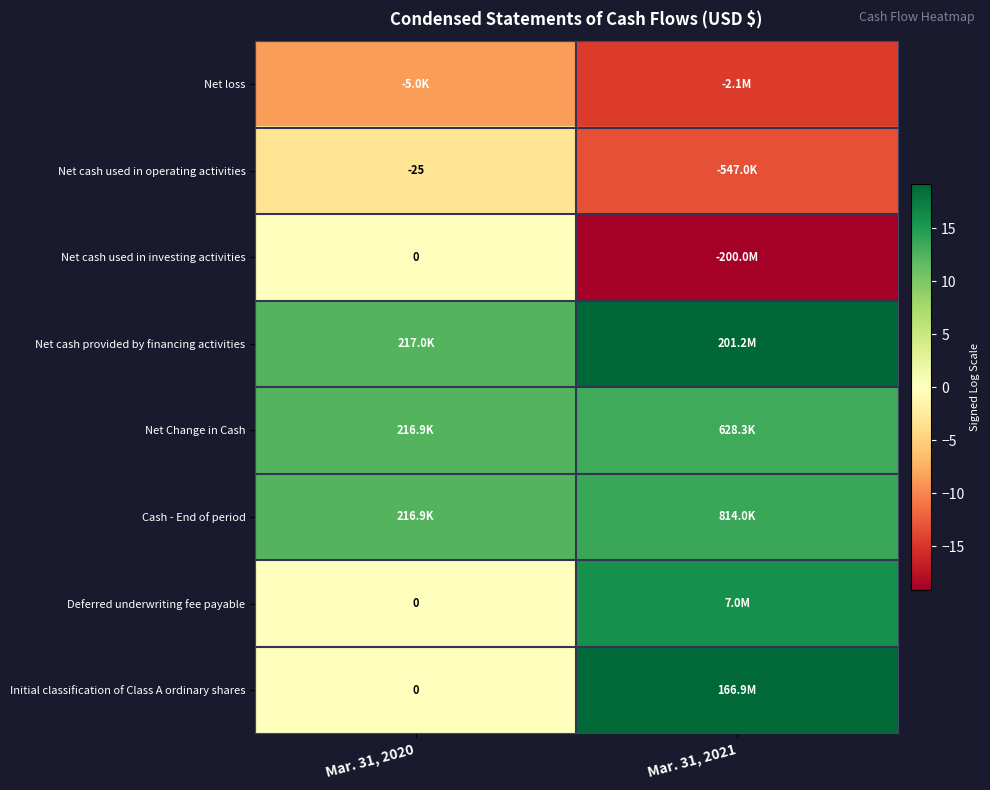

What is the smallest value displayed?

-19.1